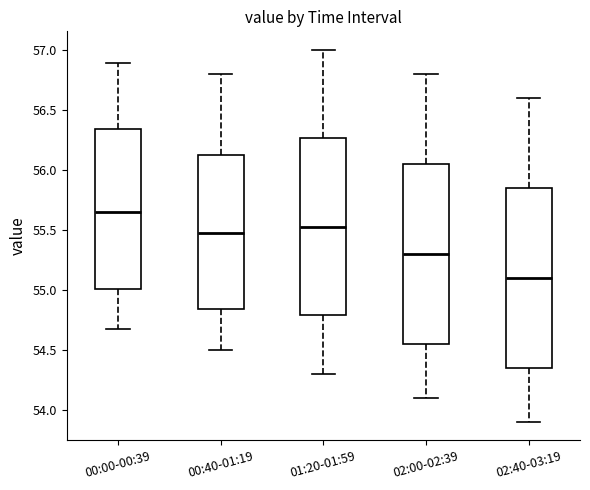

Which box's median line is the highest?

00:00-00:39